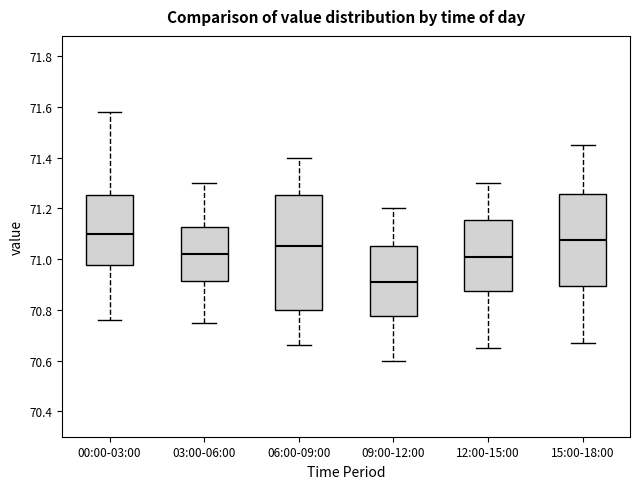

Which box's median line is the lowest?

09:00-12:00